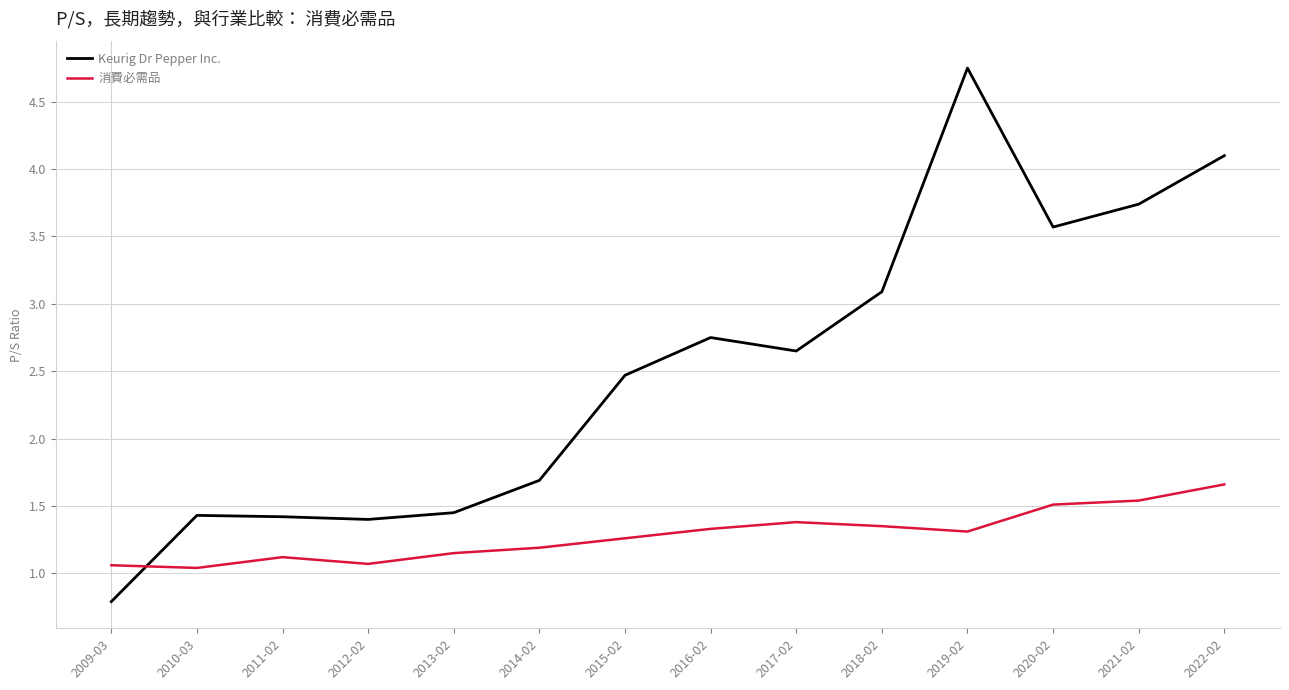

Count the number of categories in the chart.

14